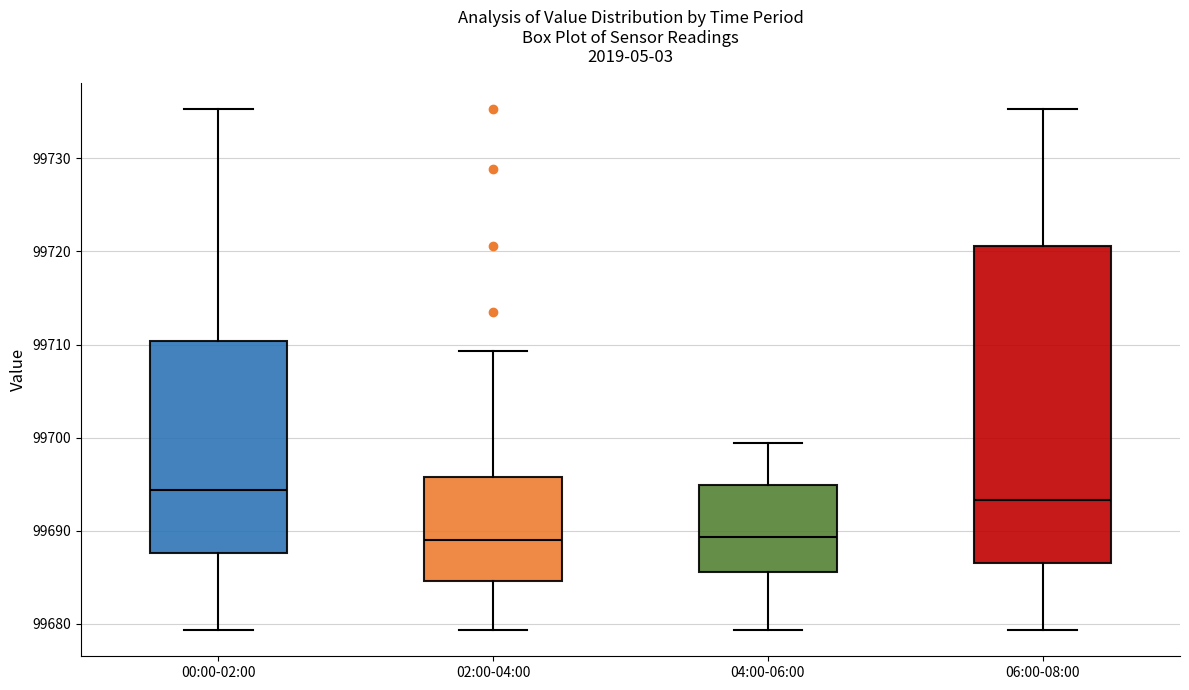

Reading left to right, read every box against the y-axis: the position of its median line, the range the box covers, and the ends of its whiskers. The values are not printed on the chart, so give them approximately, as read against the axis.

00:00-02:00: median 99694, box 99688 to 99710, whiskers 99679 to 99735
02:00-04:00: median 99689, box 99685 to 99696, whiskers 99679 to 99709
04:00-06:00: median 99689, box 99686 to 99695, whiskers 99679 to 99699
06:00-08:00: median 99693, box 99687 to 99721, whiskers 99679 to 99735